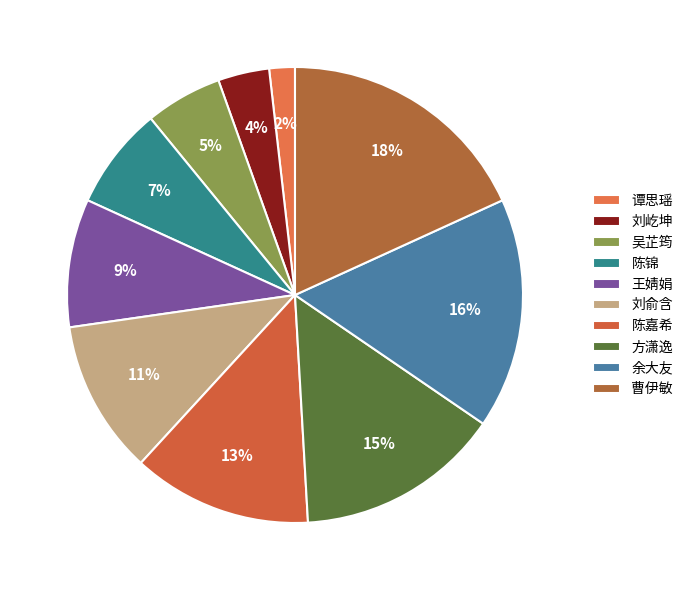

How many slices are in this pie chart?

10